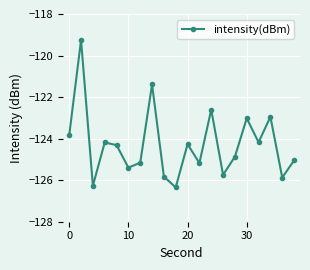

What is the value of the 15th point from the left?

-124.9